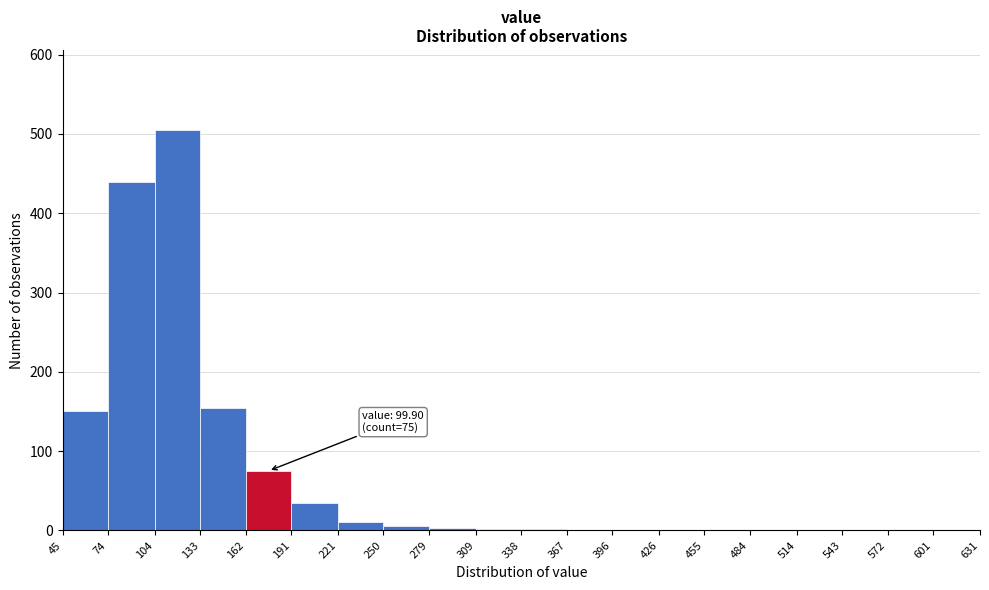

Which range on the x-axis has the tallest bar?

104 to 133